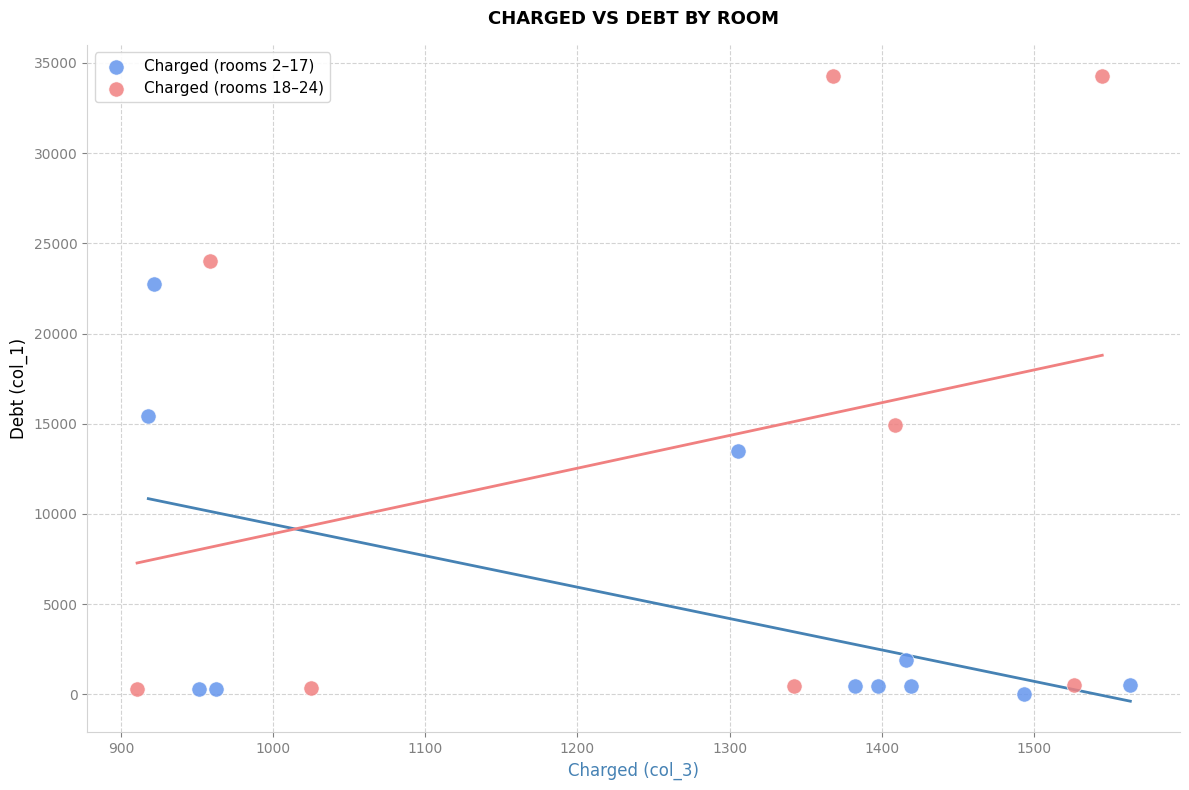

Which series reaches the maximum Y coordinate?

Charged (rooms 18–24)